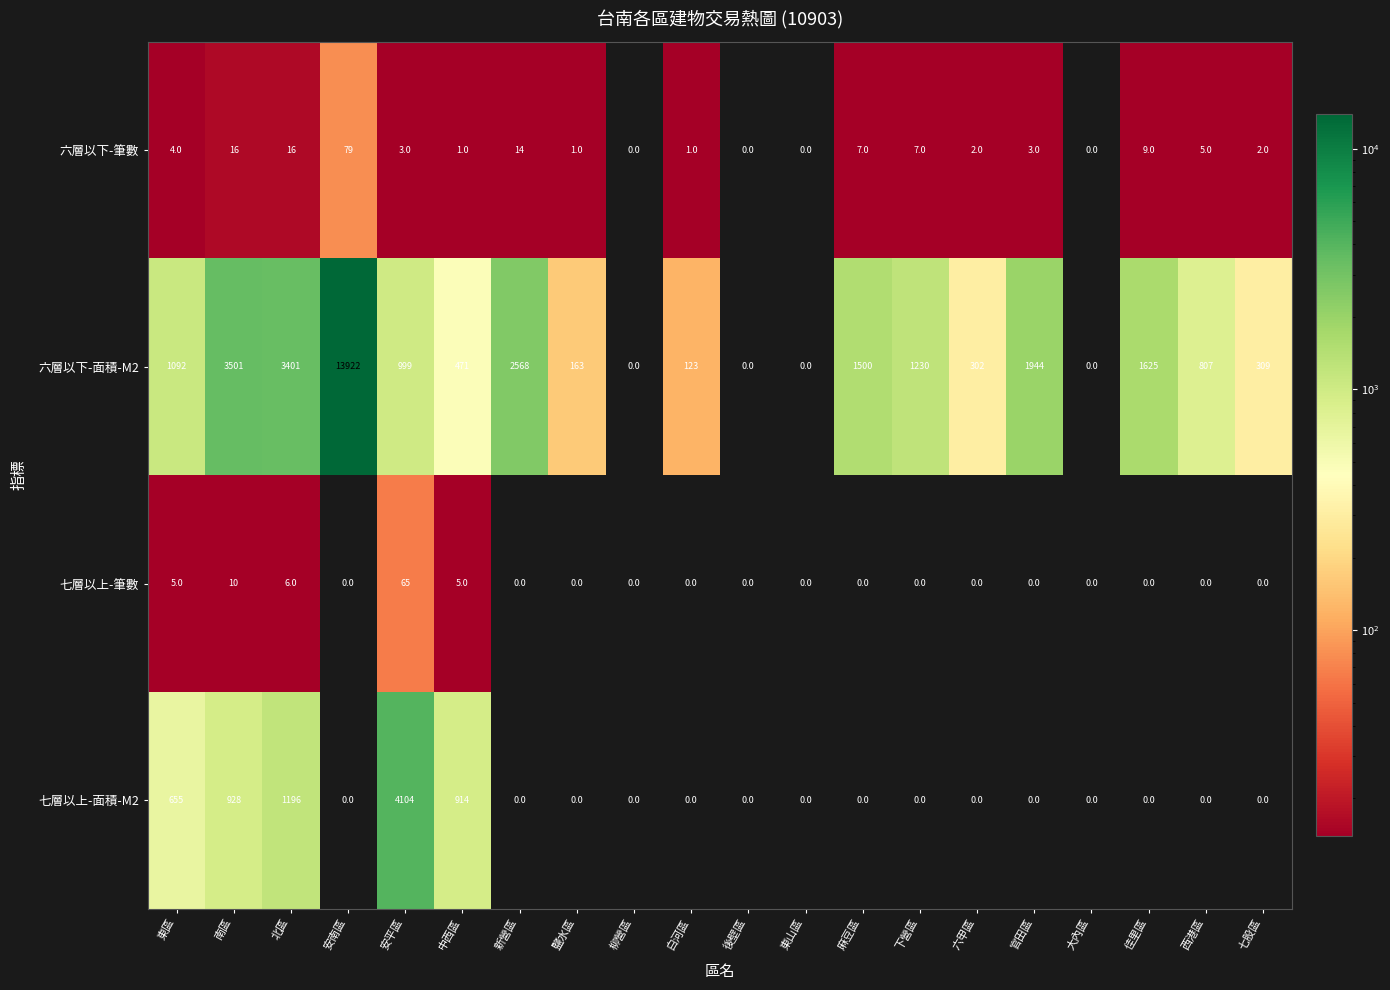

What is the sum of all 七層以上-面積-M2 values?

7797